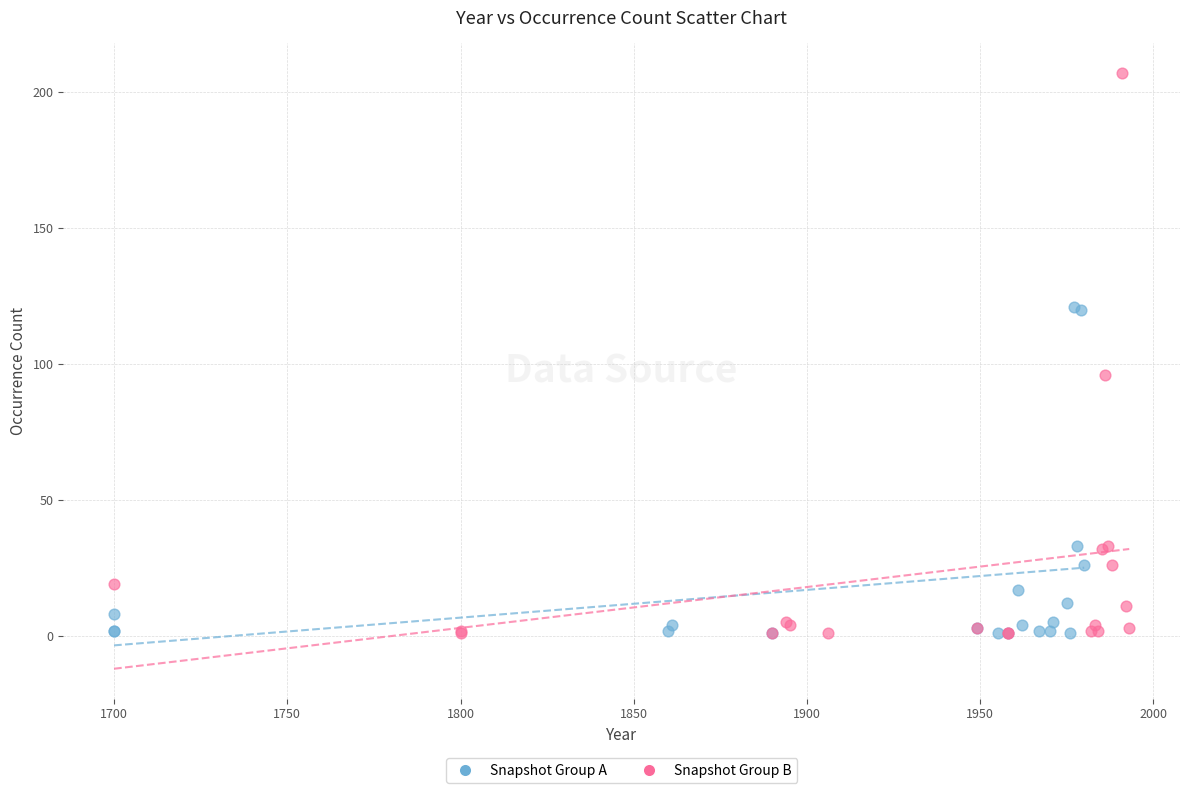

Which series contains the highest Y value?

Snapshot Group B